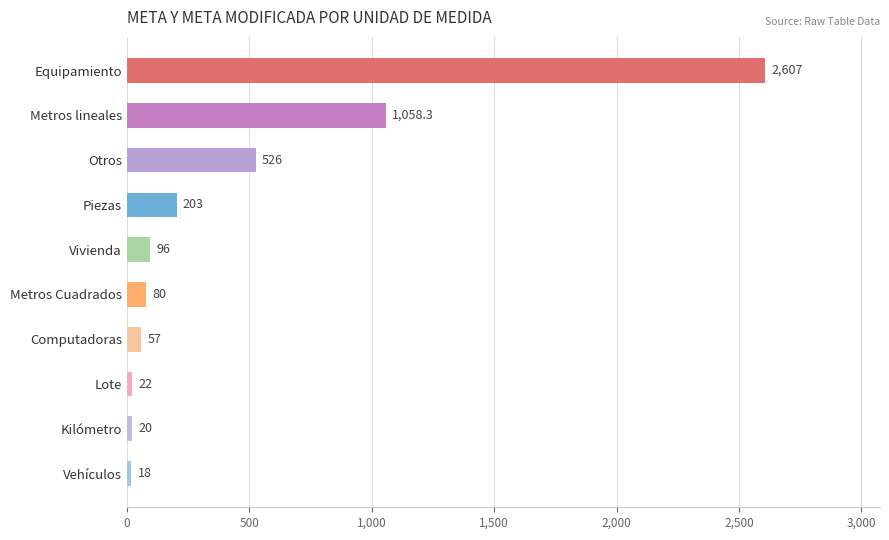

Approximately how many times larger is the value at Otros compared to Piezas?

2.6